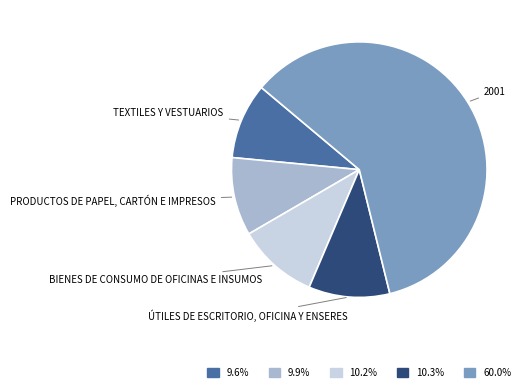

Is there a majority slice in this chart?

Yes